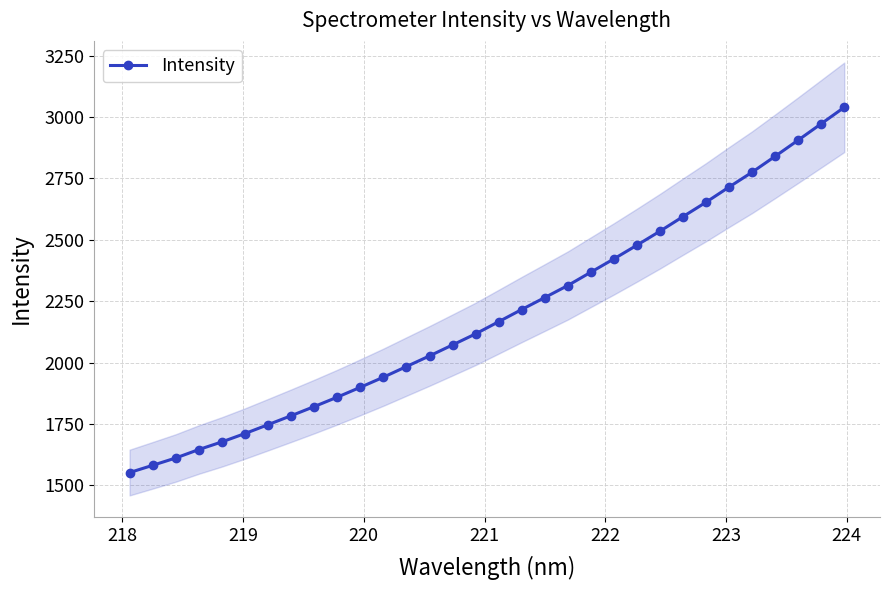

What is the value of the Intensity point at the 32nd from the left?

3039.4